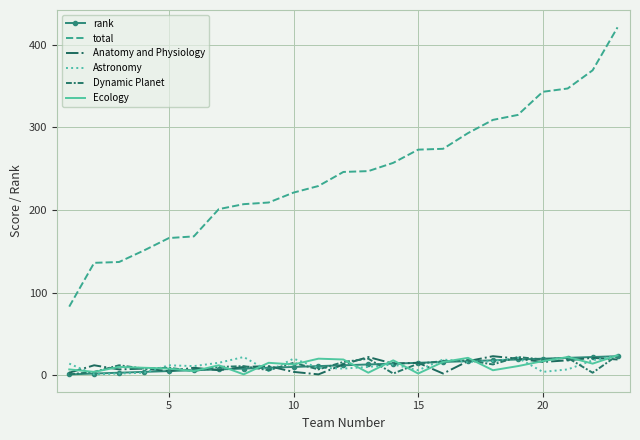

Which series has the largest total across all categories?

total